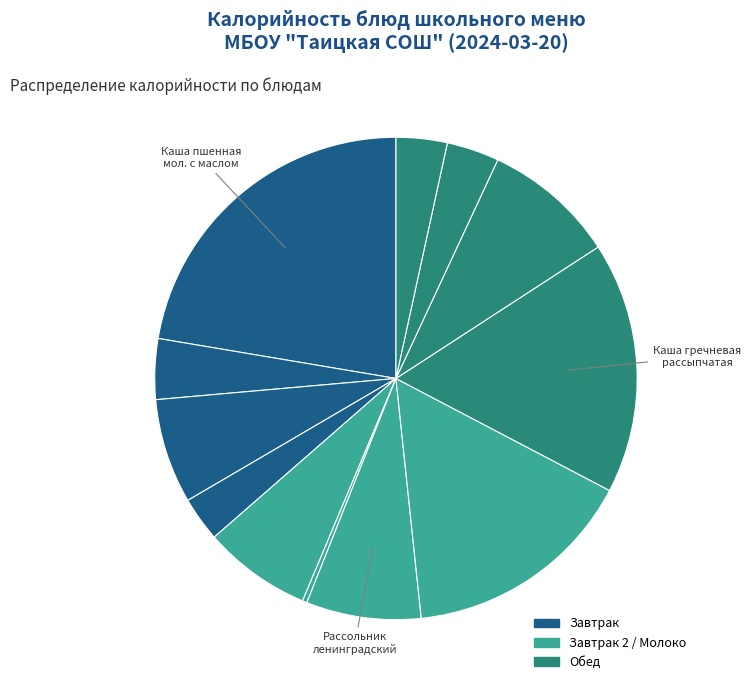

Does any single category account for the majority?

No